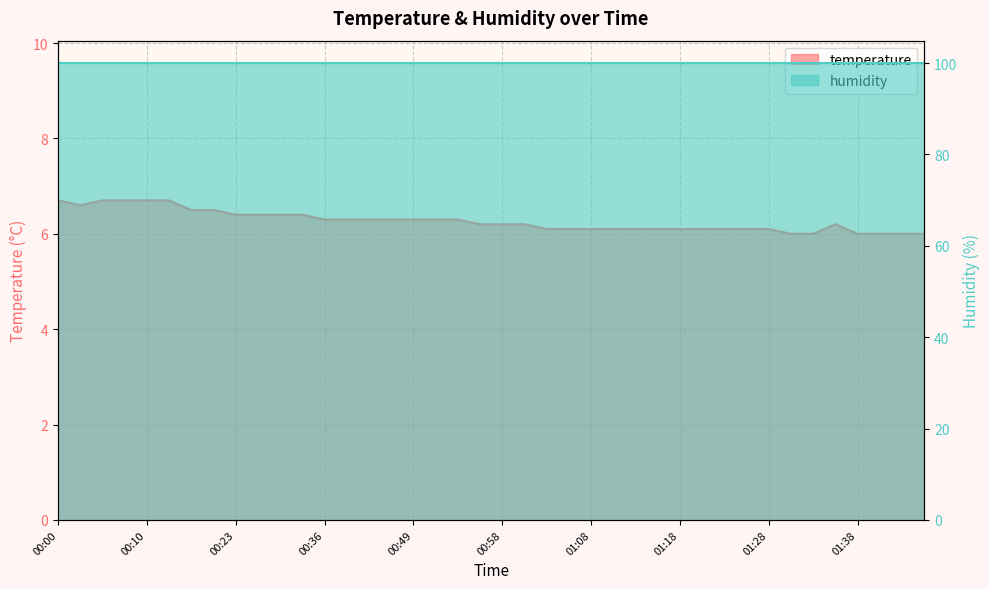

At which category does the data reach its first local valley?

00:02